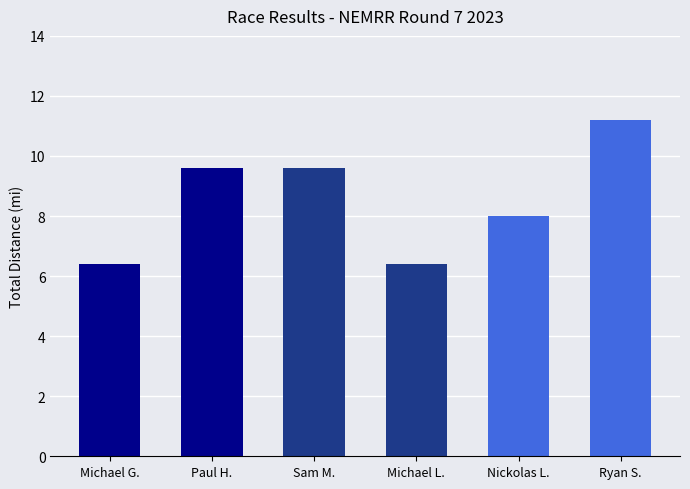

Reading left to right, what are all the values shown in this chart?

Michael G.=6.4	Paul H.=9.6	Sam M.=9.6	Michael L.=6.4	Nickolas L.=8.0	Ryan S.=11.2